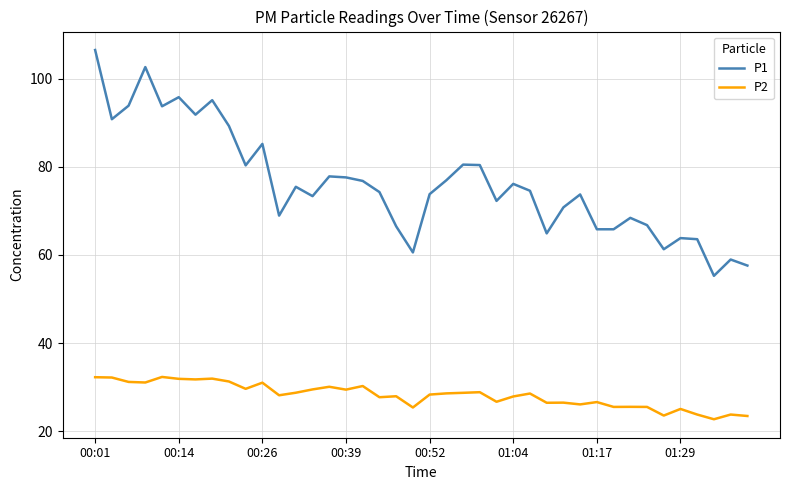

List the series in order of their overall mean, lowest first.

P2, P1